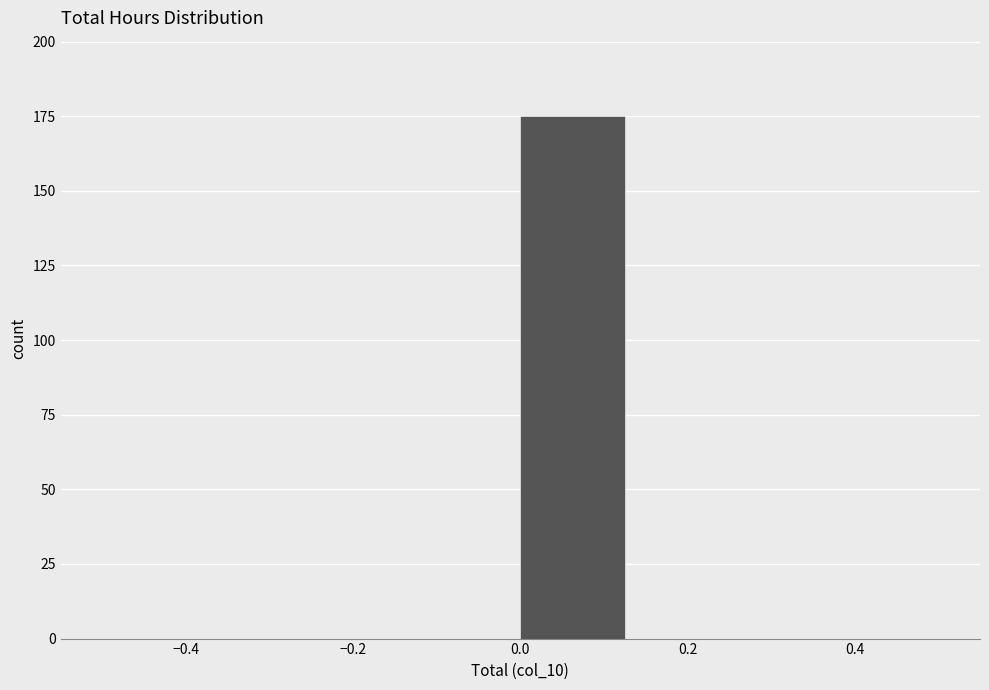

Which range on the x-axis has the tallest bar?

0.000 to 0.125